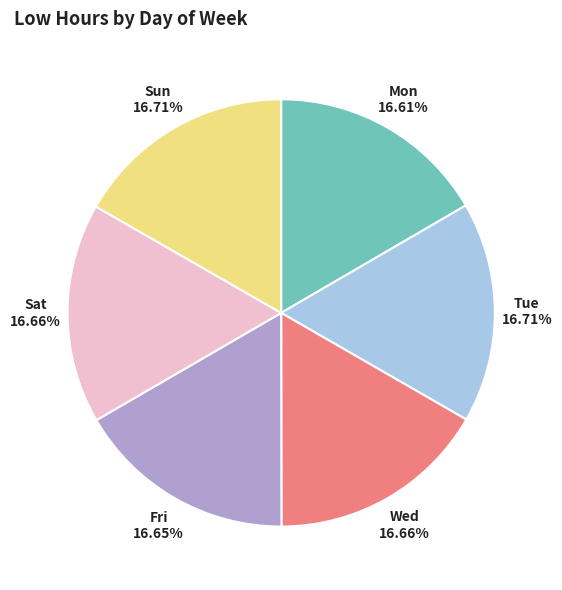

How many segments does this pie chart have?

6